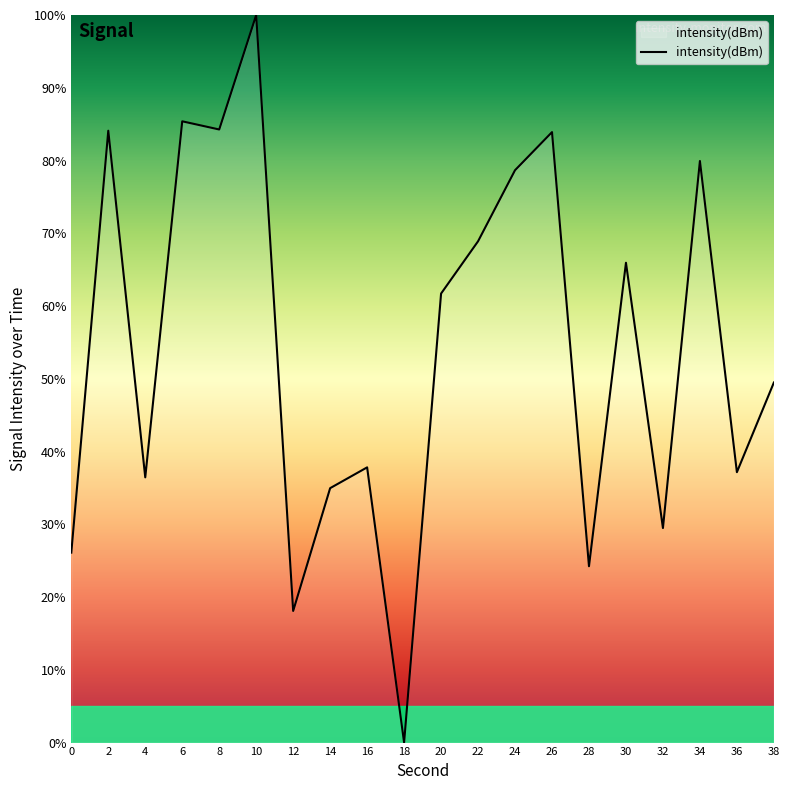

At which label does the data first exceed 61?

2